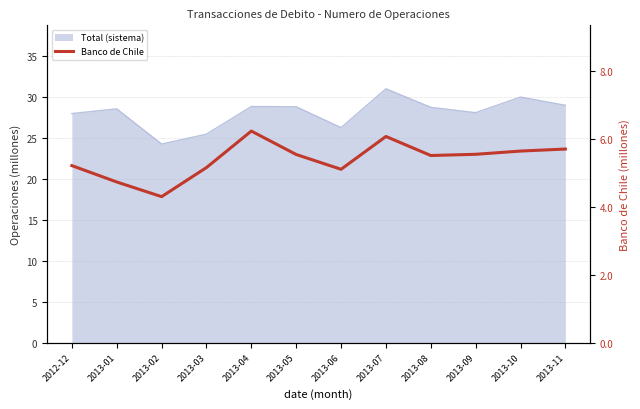

Reading left to right, list all the values displayed in this chart.

5.2	4.7	4.3	5.1	6.2	5.5	5.1	6.1	5.5	5.5	5.6	5.7